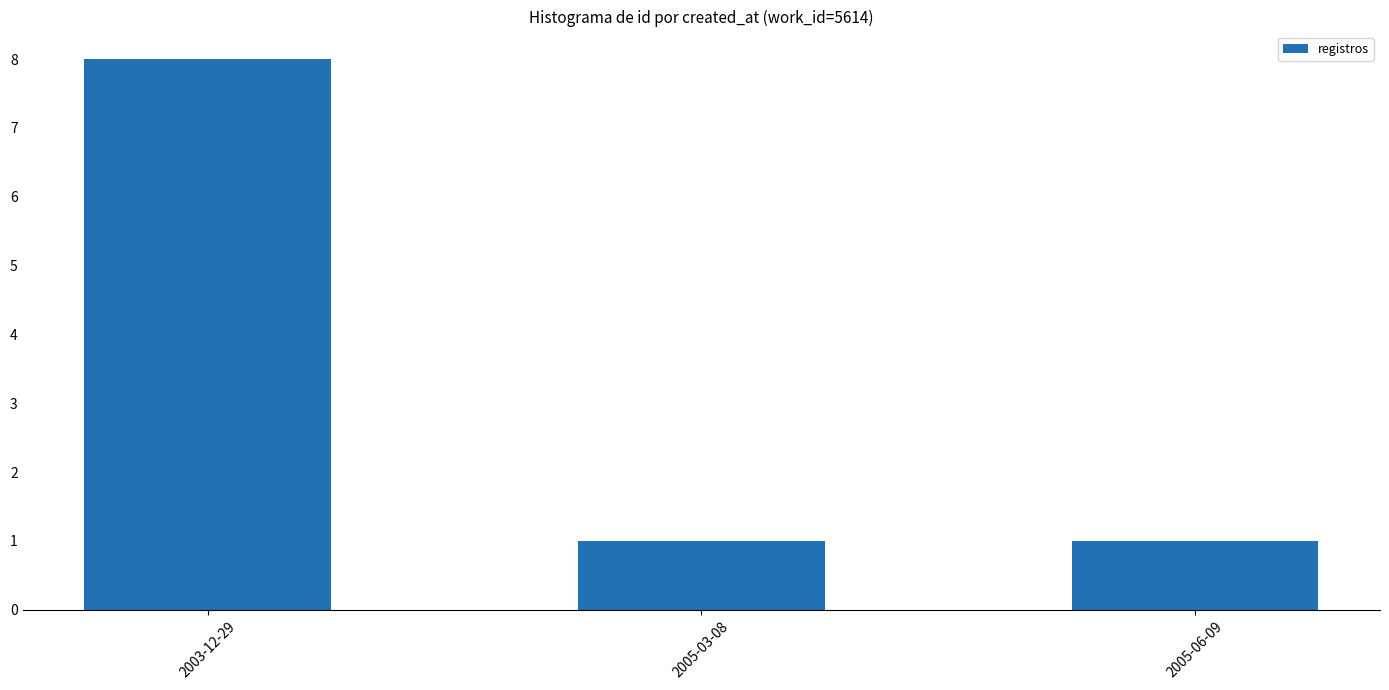

The chart shows a value of 0 at 2005-06-09. True or false?

False